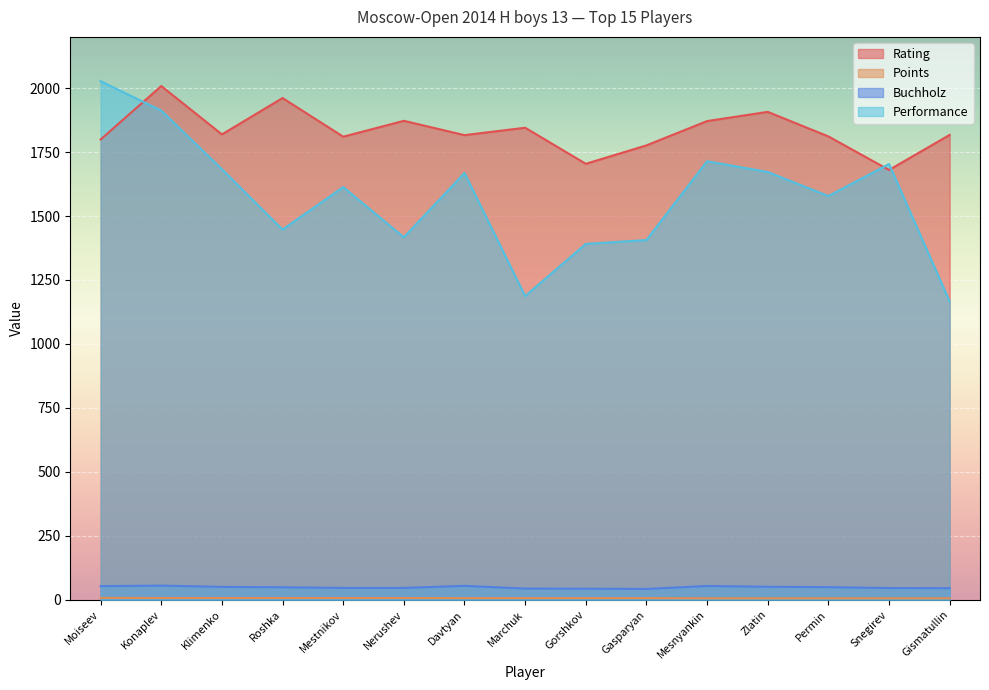

At how many categories does at least one series exceed 1705?

13